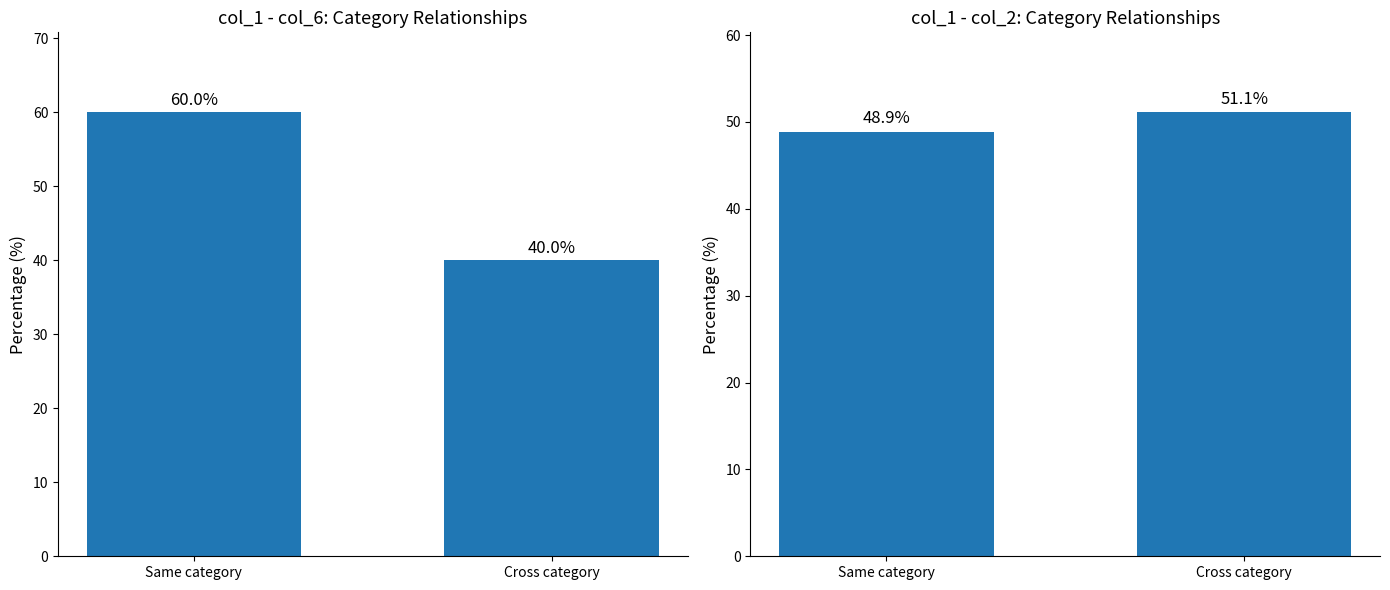

What is the change in value from Same category to Cross category?

+2.2